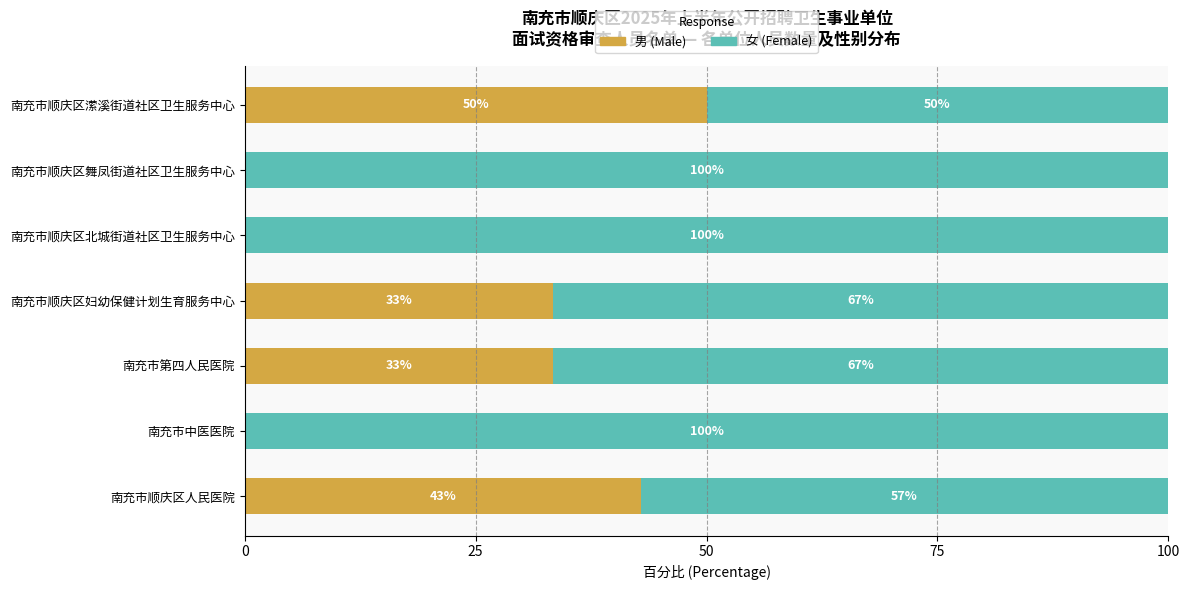

What is the total value across all series at 南充市顺庆区北城街道社区卫生服务中心?

100.0